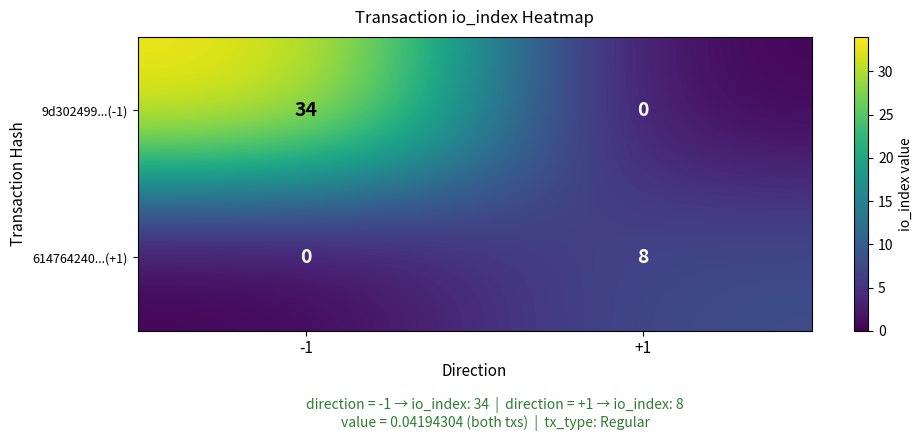

What is the approximate value of 9d302499...(-1) at -1, to the nearest 5?

35